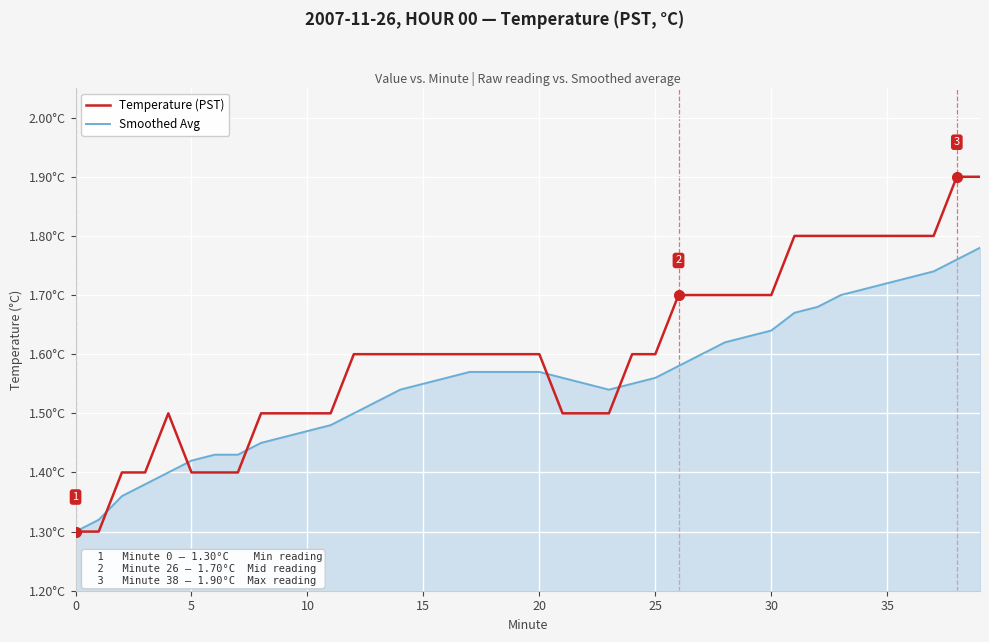

What is the minimum value for Smoothed Avg?

1.3